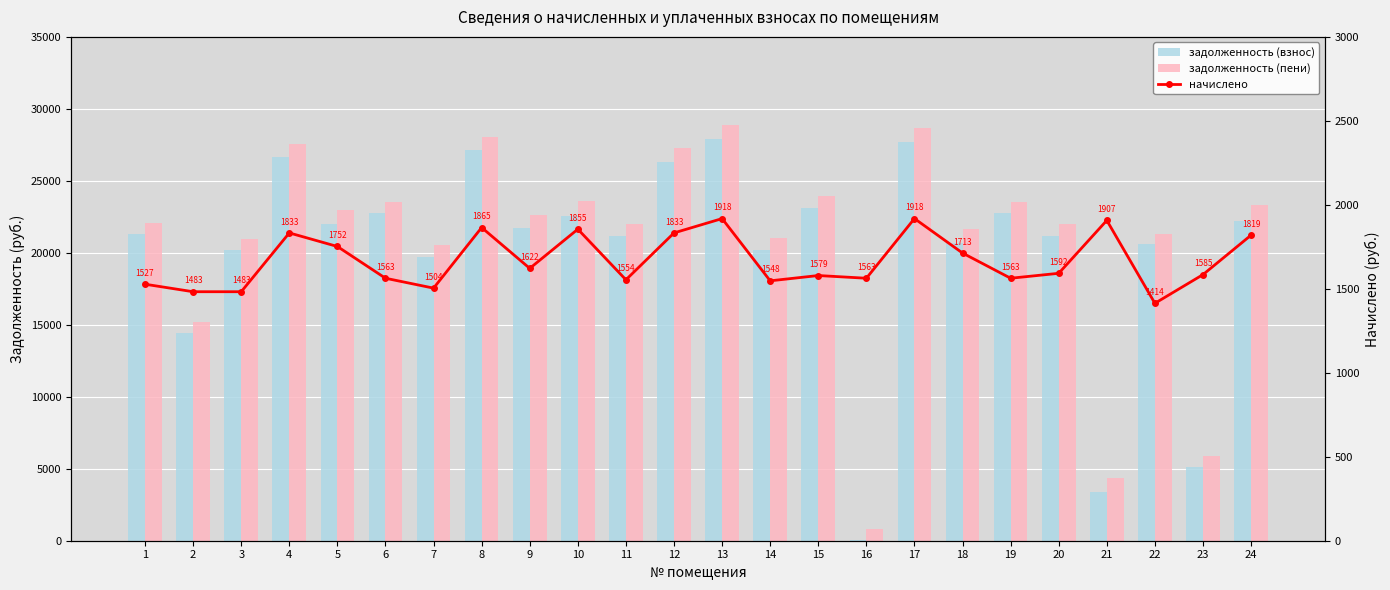

Rank the categories by начислено value from lowest to highest.

22, 2, 3, 7, 1, 14, 11, 6, 16, 19, 15, 23, 20, 9, 18, 5, 24, 4, 12, 10, 8, 21, 13, 17